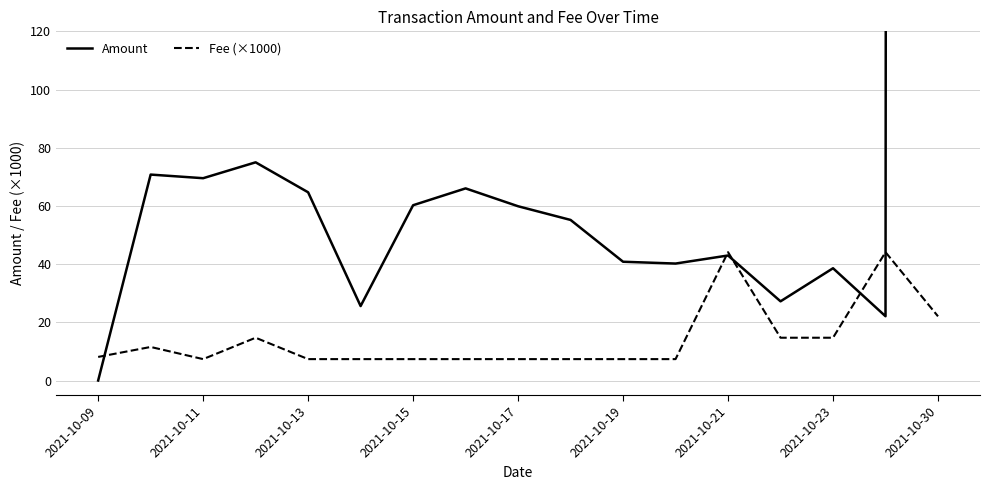

How many interior local valleys does the Amount series have?

5